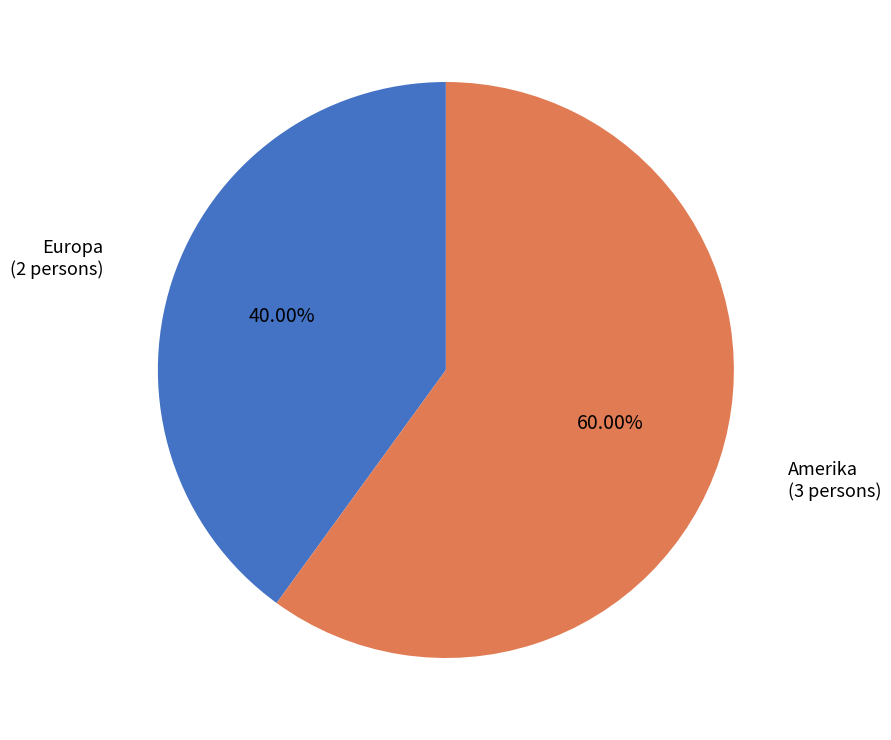

To the nearest percent, what is the difference between the largest and smallest slice percentages?

20%